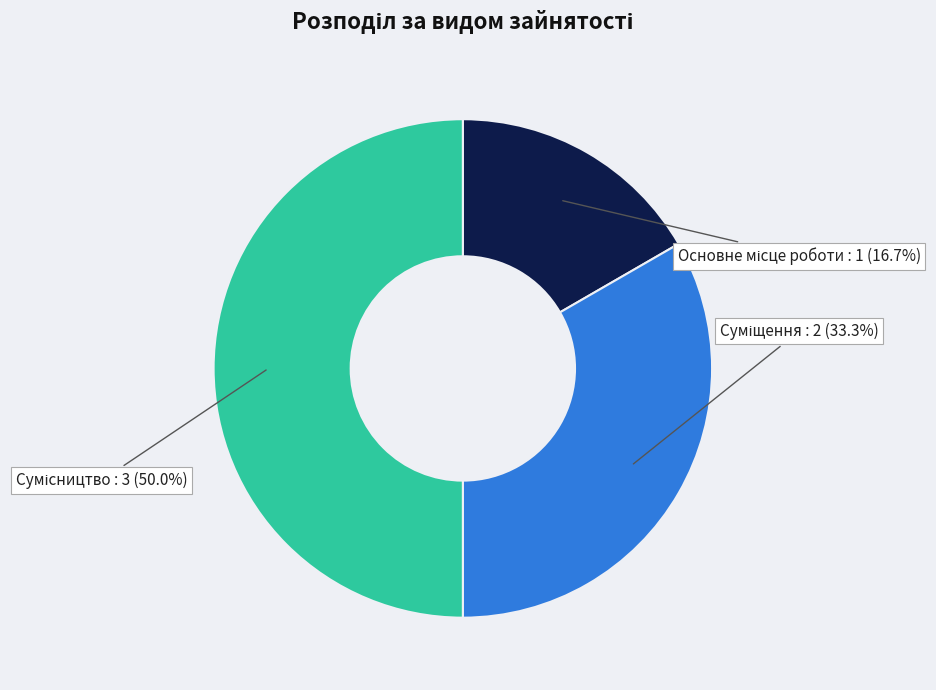

What is the change in value from Основне місце роботи to Суміщення?

+1